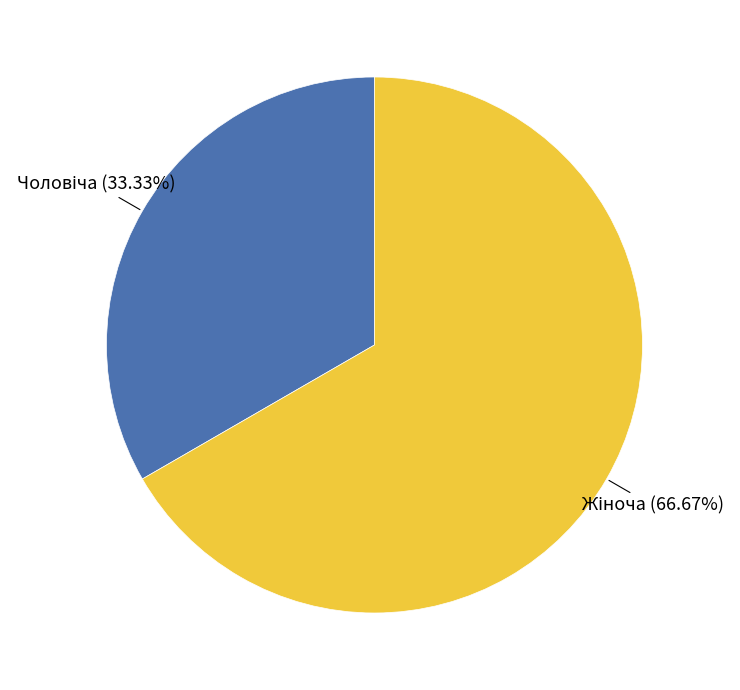

Is there a majority slice in this chart?

Yes